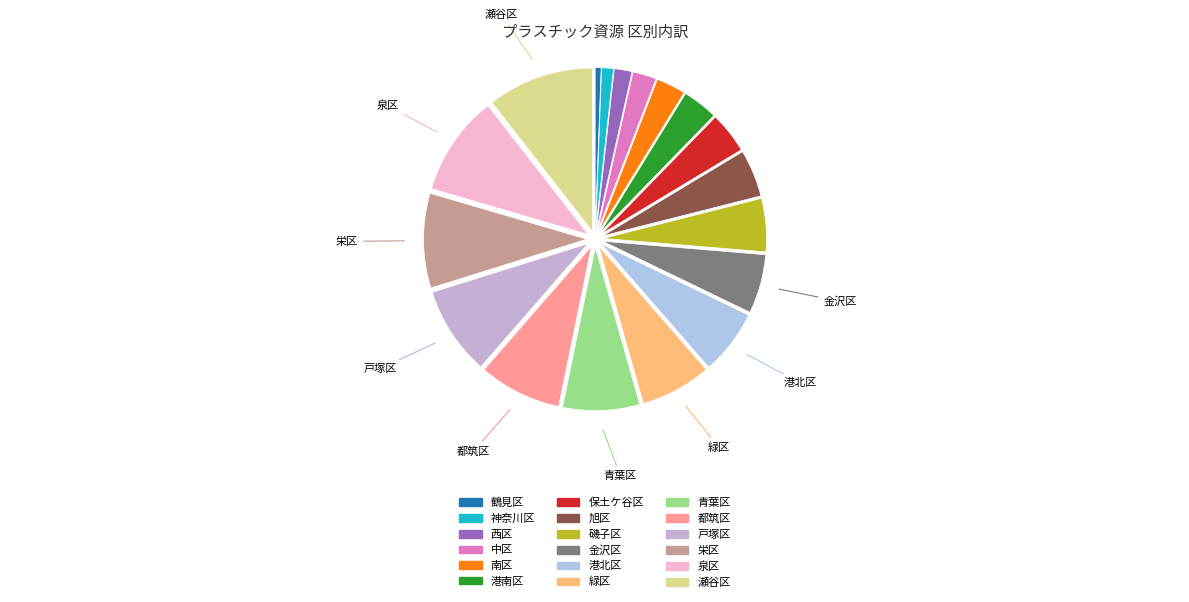

Count the number of slices in the pie.

18